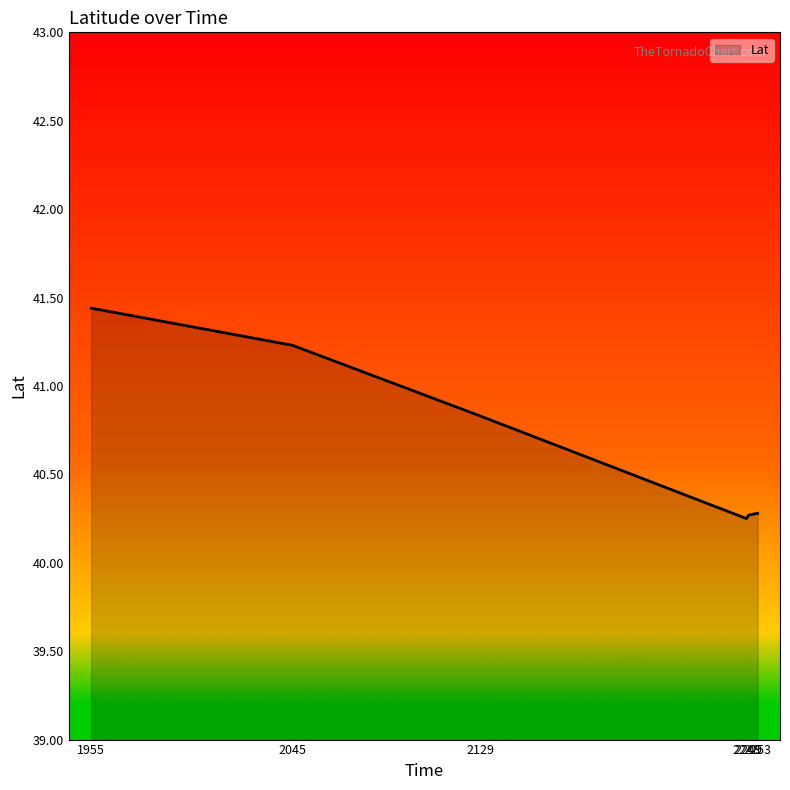

True or false: the data has more than 2 interior local peaks.

False